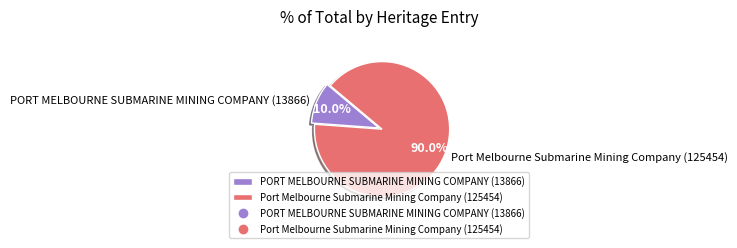

The Port Melbourne Submarine Mining Company (125454) slice represents 90% of the pie. True or false?

True